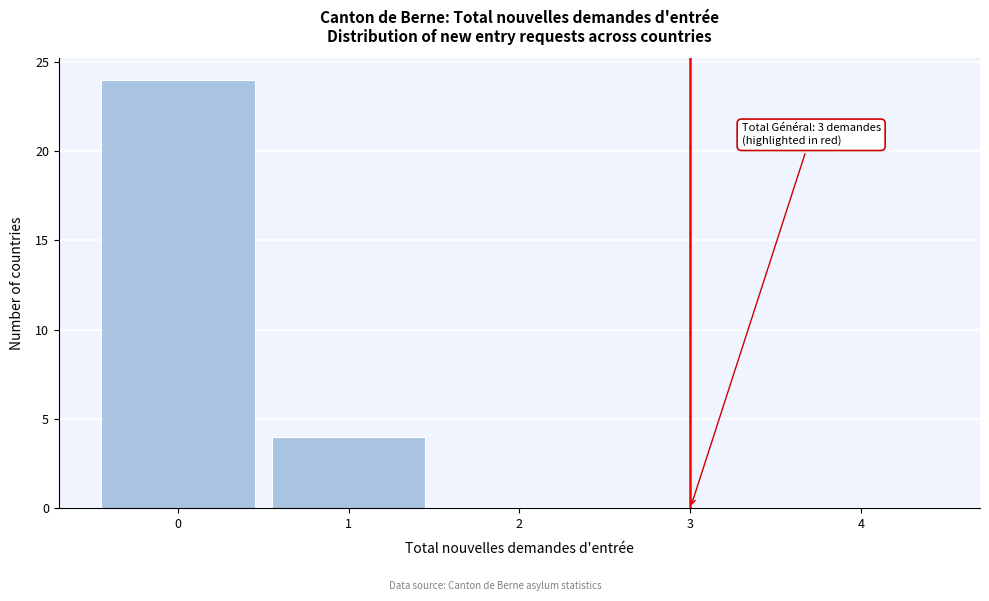

Over which range of the x-axis is the bar tallest?

-0.5 to 0.5